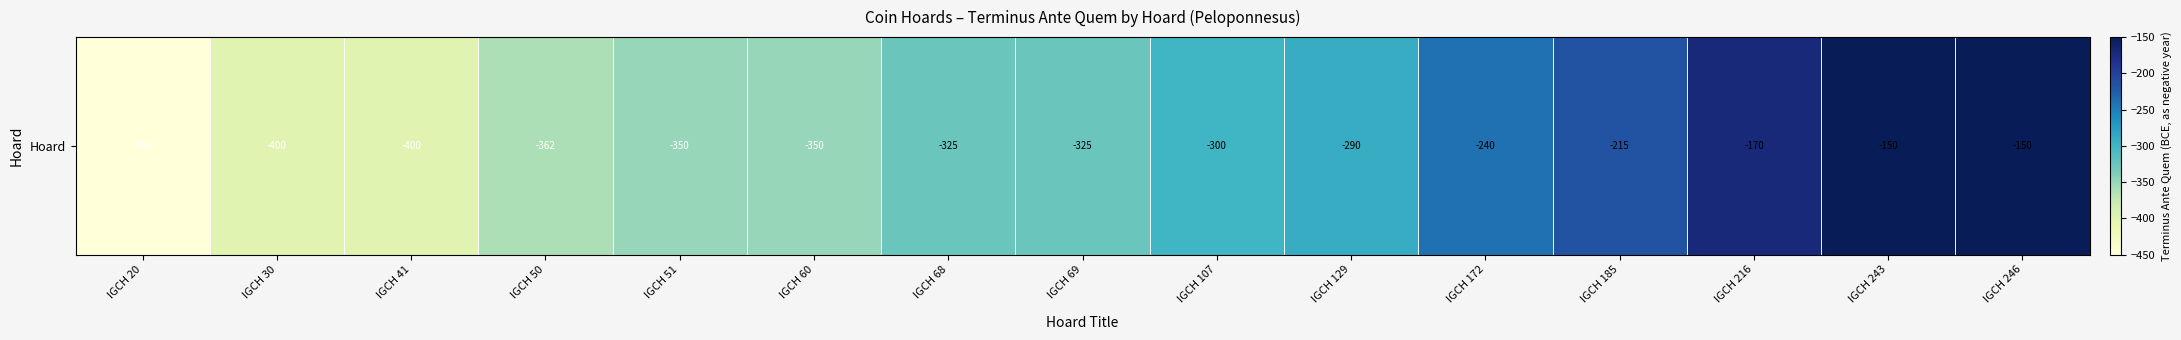

What is the maximum value shown in the chart?

-150